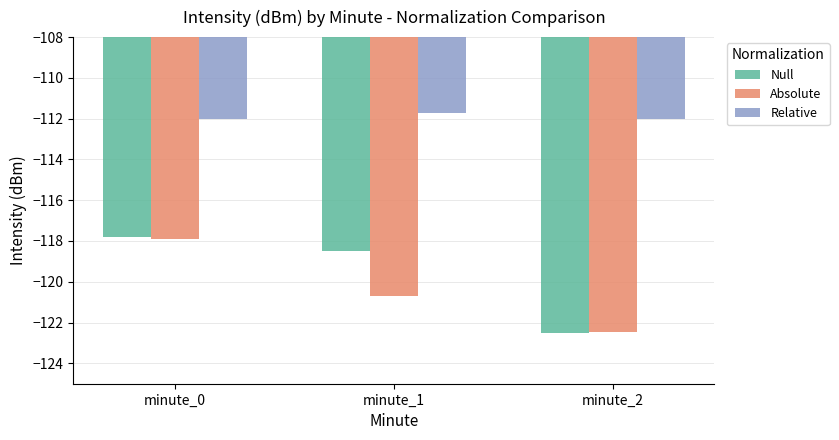

What is the difference between the maximum and second lowest values in the Relative series?

0.3